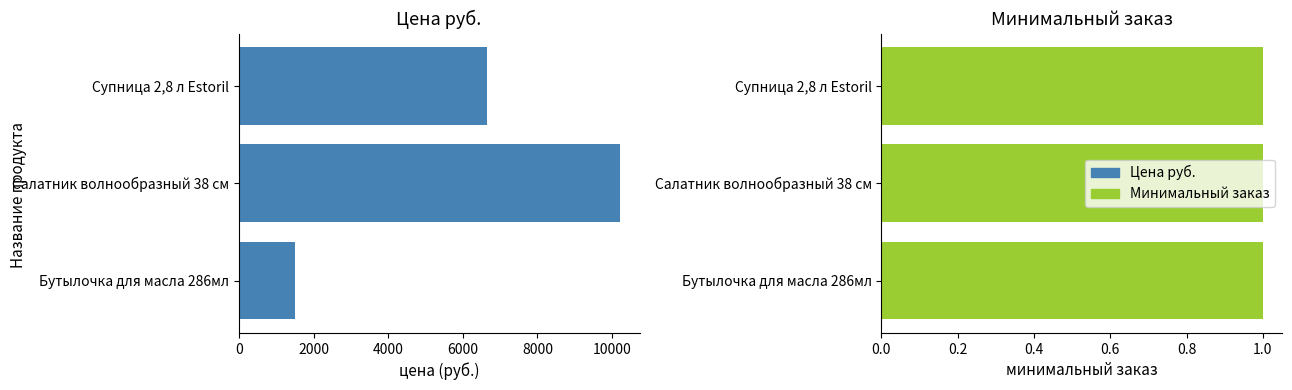

Count the Цена руб. values in the range 1500 to 10222.

3